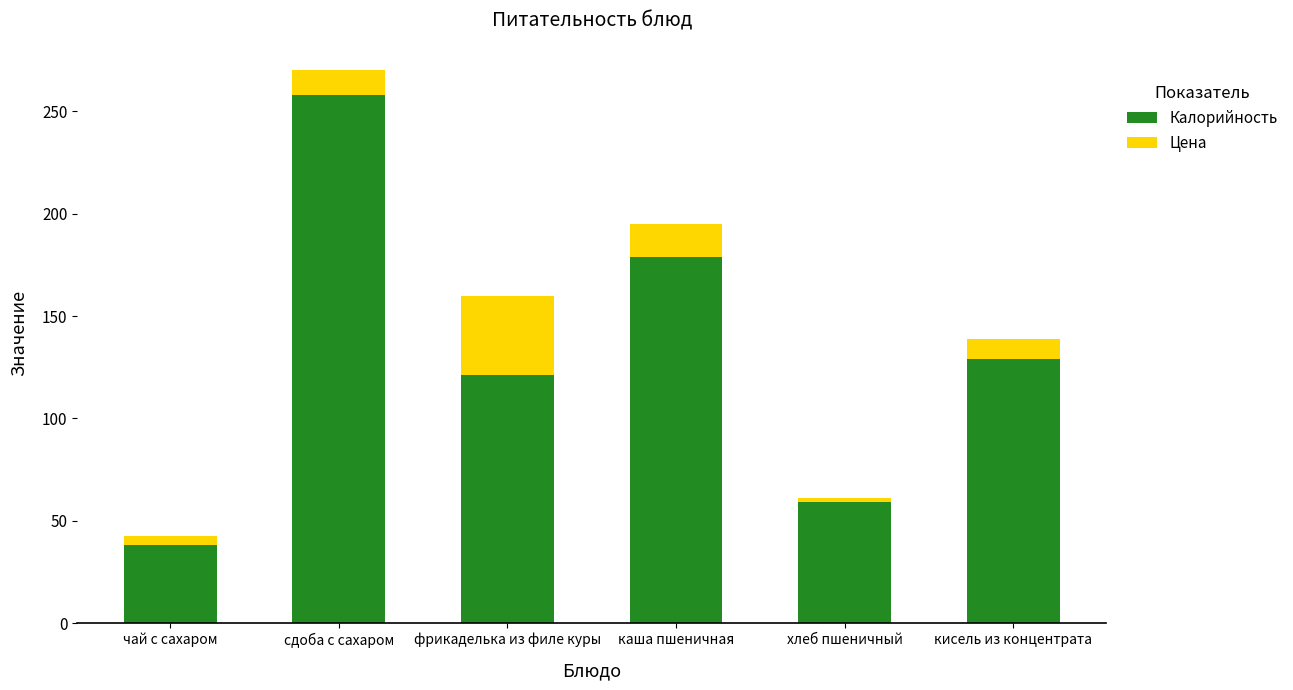

What is the maximum value for Калорийность?

258.0